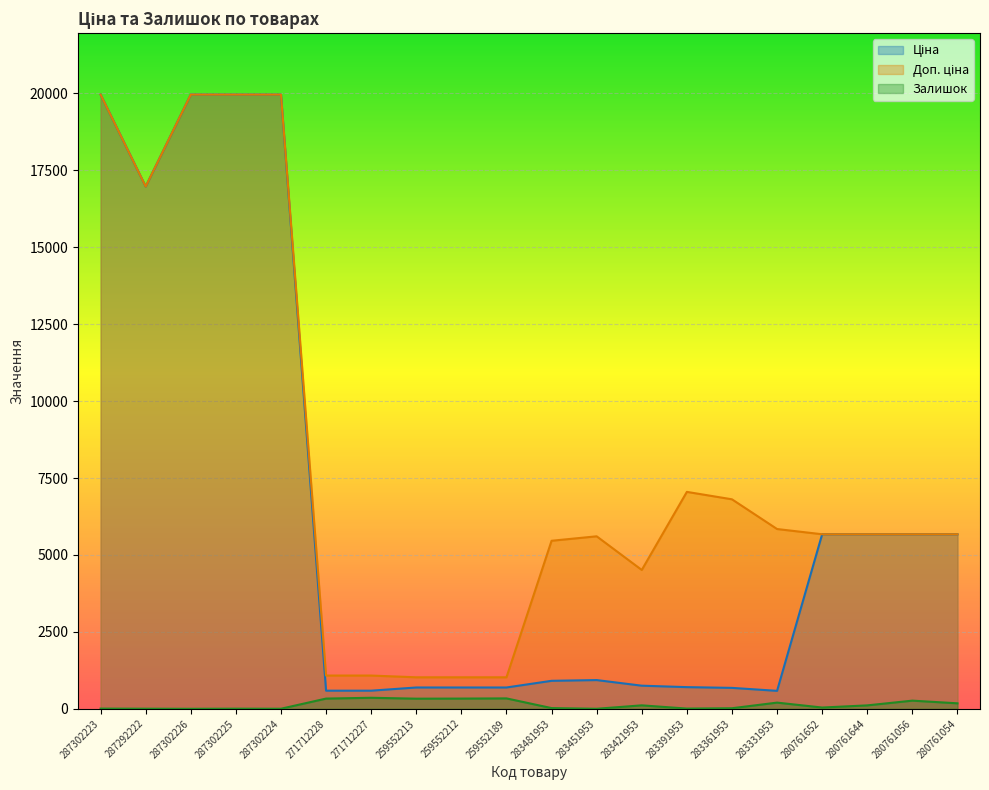

Which has a higher value, 271712227 or 283481953?

283481953